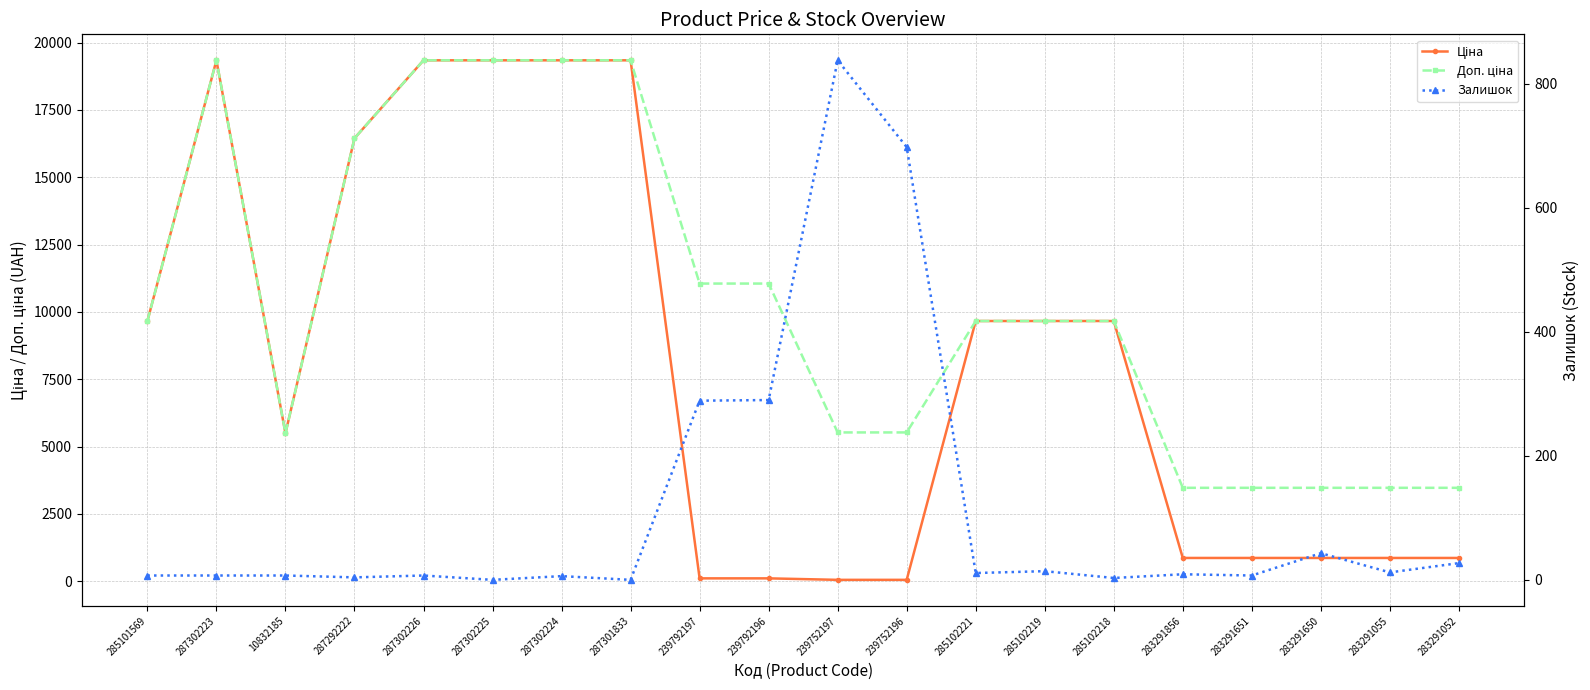

What is the maximum value for Ціна?

19343.1